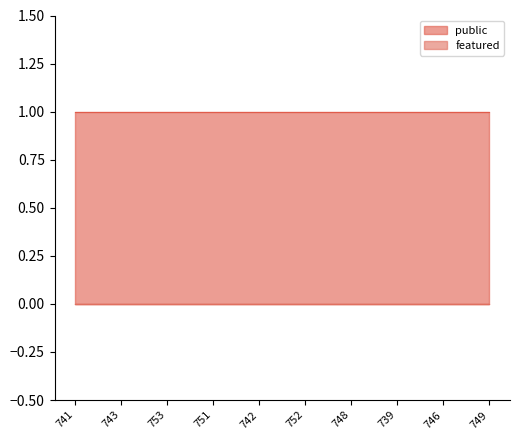

Which category has the lowest value in the featured series?

741